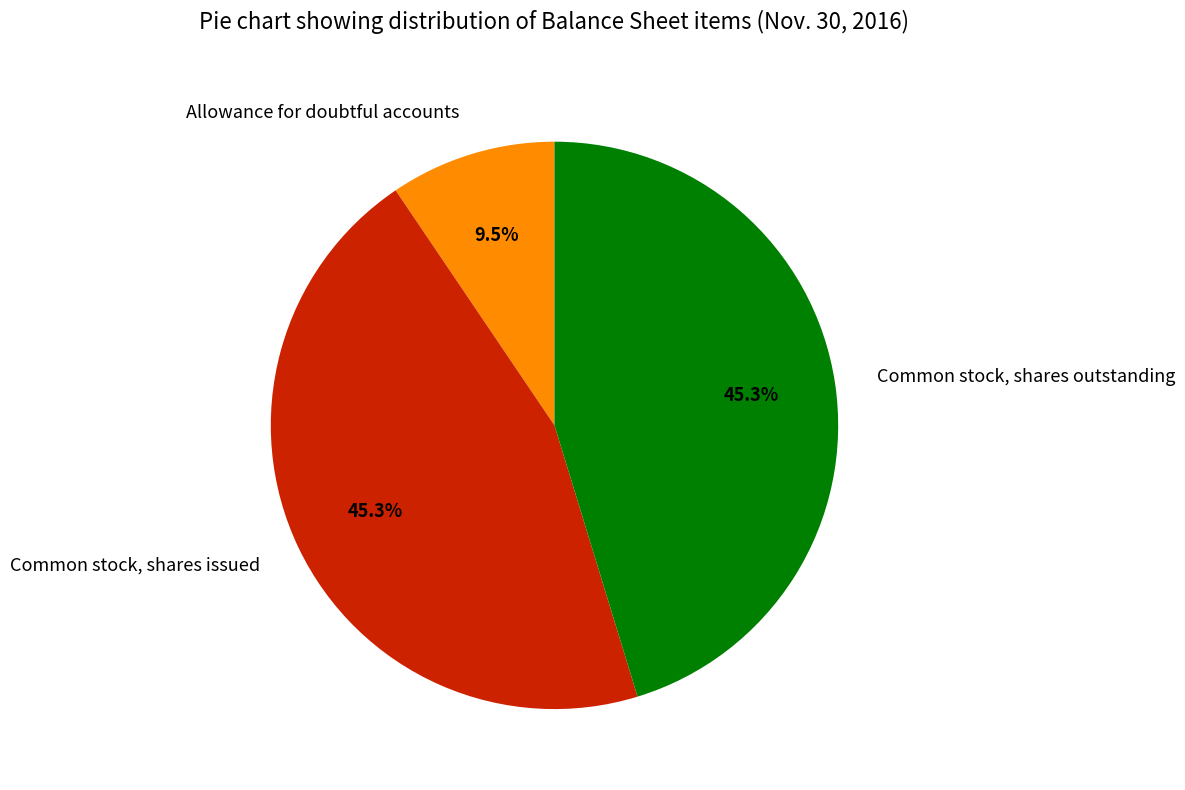

Is Common stock, shares outstanding the majority of the pie?

No